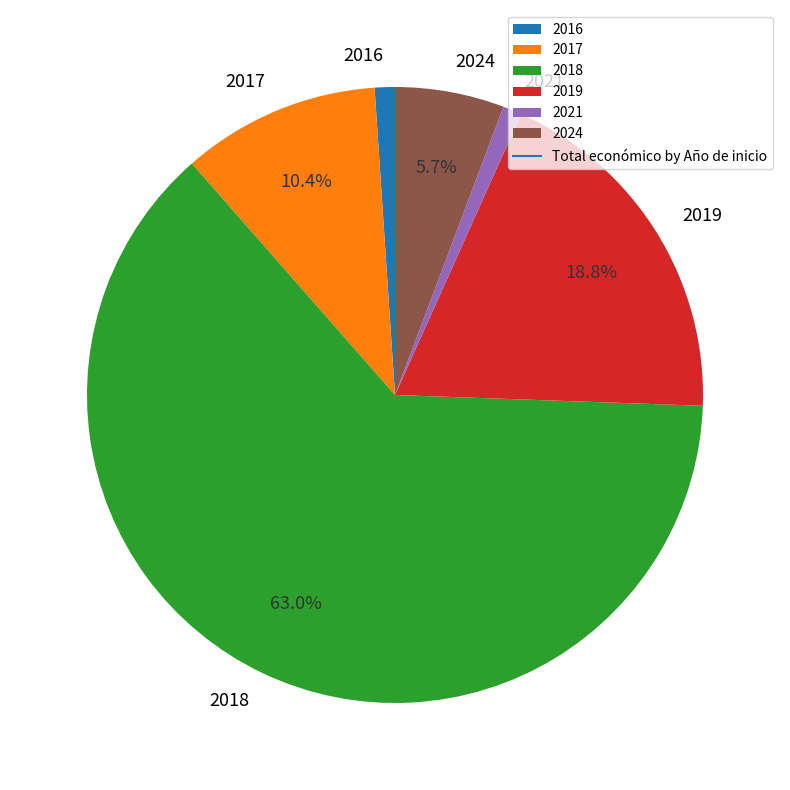

Does 2018 represent more than half of the total?

Yes